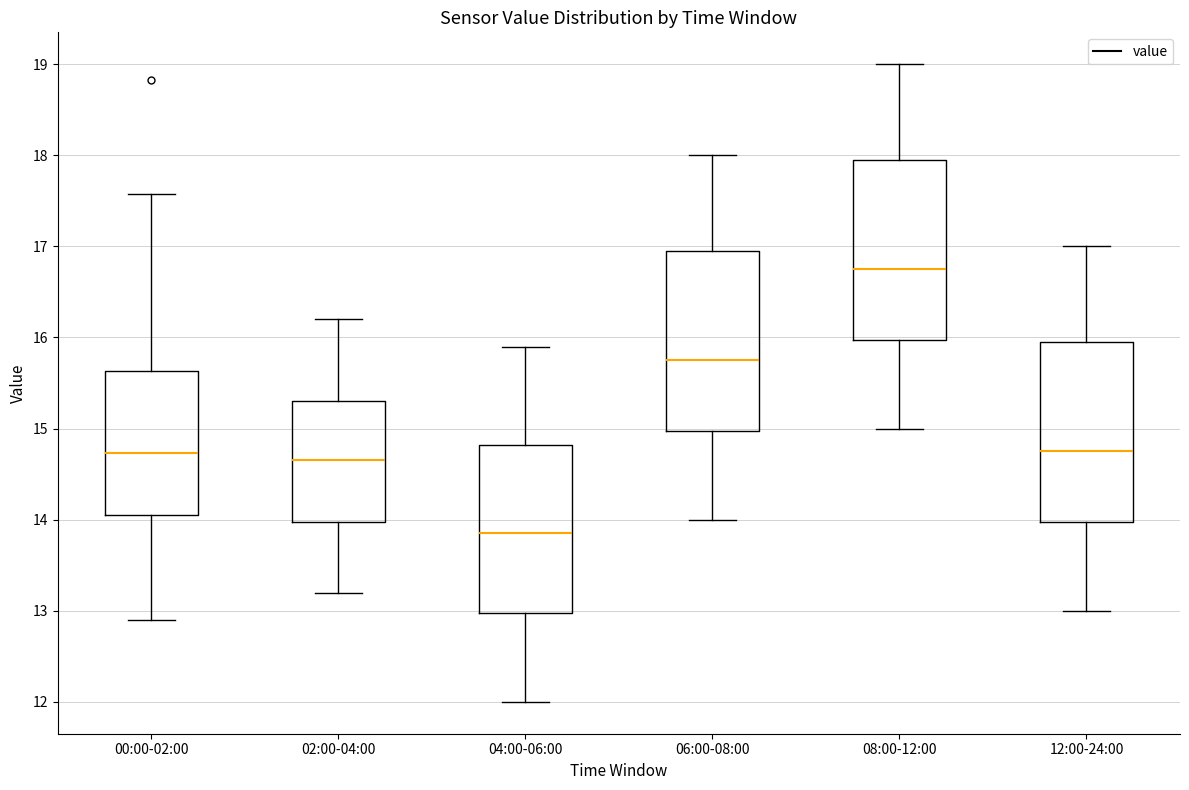

Reading left to right, read every box against the y-axis: the position of its median line, the range the box covers, and the ends of its whiskers. The values are not printed on the chart, so give them approximately, as read against the axis.

00:00-02:00: median 14.7, box 14.1 to 15.6, whiskers 12.9 to 17.6
02:00-04:00: median 14.7, box 14.0 to 15.3, whiskers 13.2 to 16.2
04:00-06:00: median 13.9, box 13.0 to 14.8, whiskers 12.0 to 15.9
06:00-08:00: median 15.8, box 15.0 to 17.0, whiskers 14.0 to 18.0
08:00-12:00: median 16.8, box 16.0 to 18.0, whiskers 15.0 to 19.0
12:00-24:00: median 14.8, box 14.0 to 16.0, whiskers 13.0 to 17.0